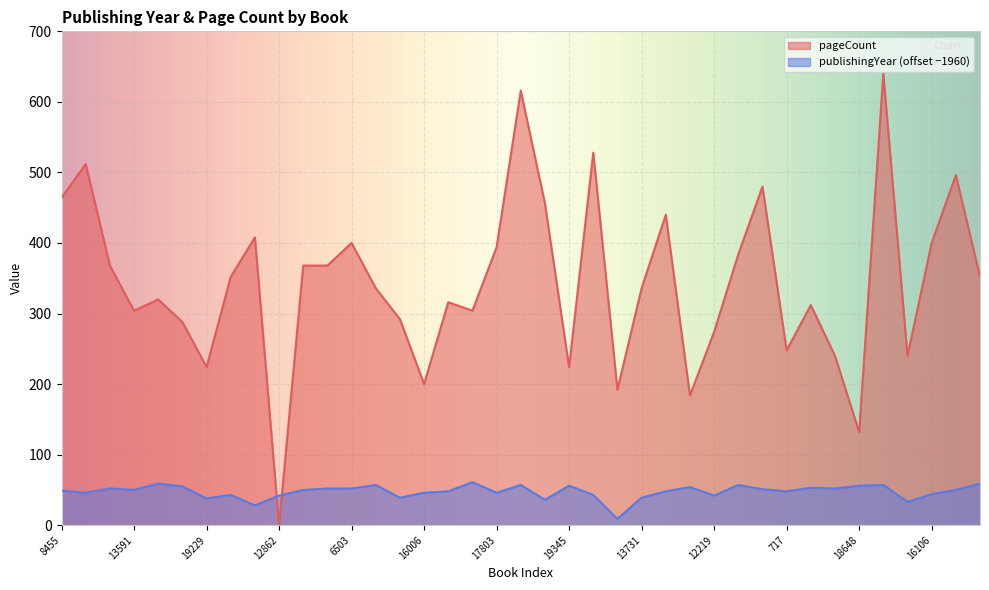

What is the difference between the maximum and minimum values in the pageCount series?

640